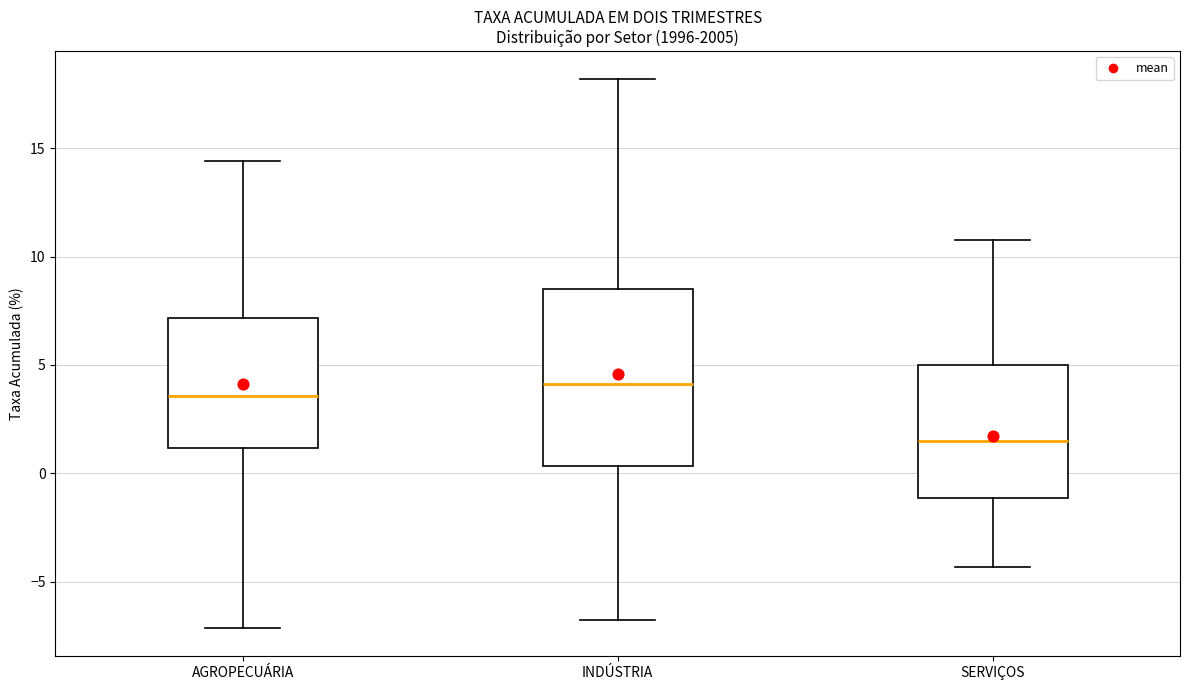

Comparing the boxes themselves (not the whiskers), which one is the tallest?

INDÚSTRIA